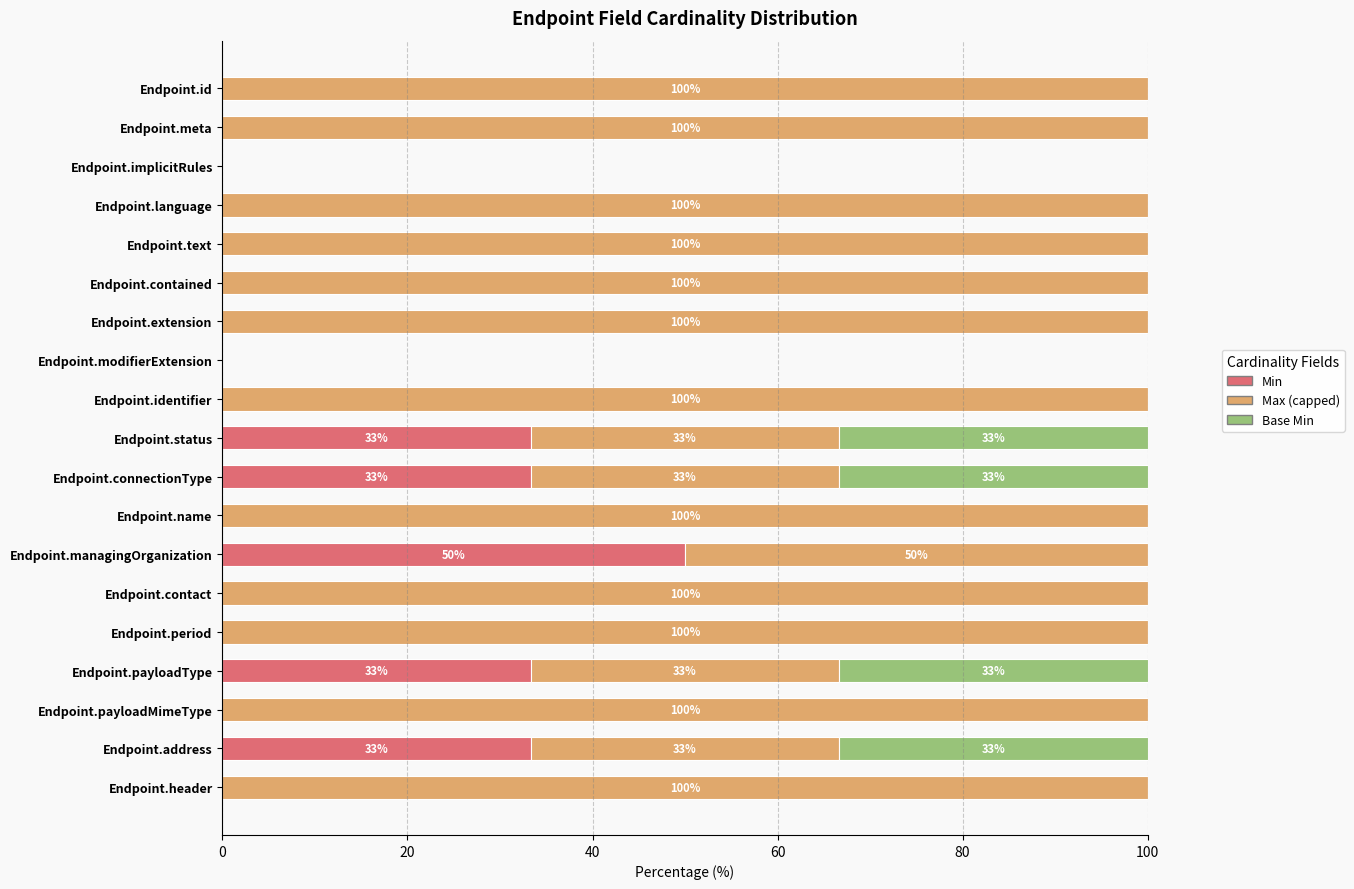

What is the total value across all series at Endpoint.managingOrganization?

100.0